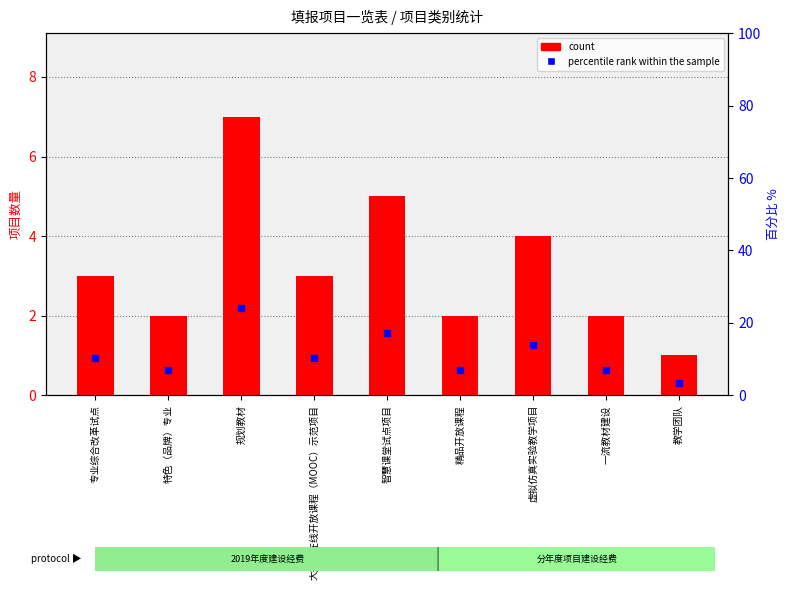

Which series contains the lowest Y value?

count